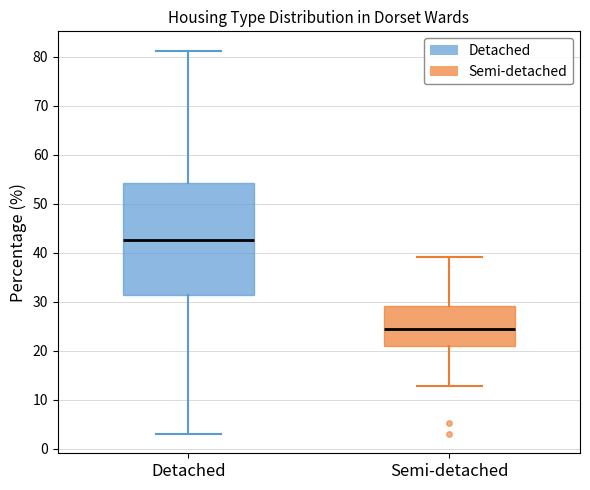

Where does the upper whisker of the box for Detached end on the y-axis? The values are not printed on the chart, so give them approximately, as read against the axis.

81